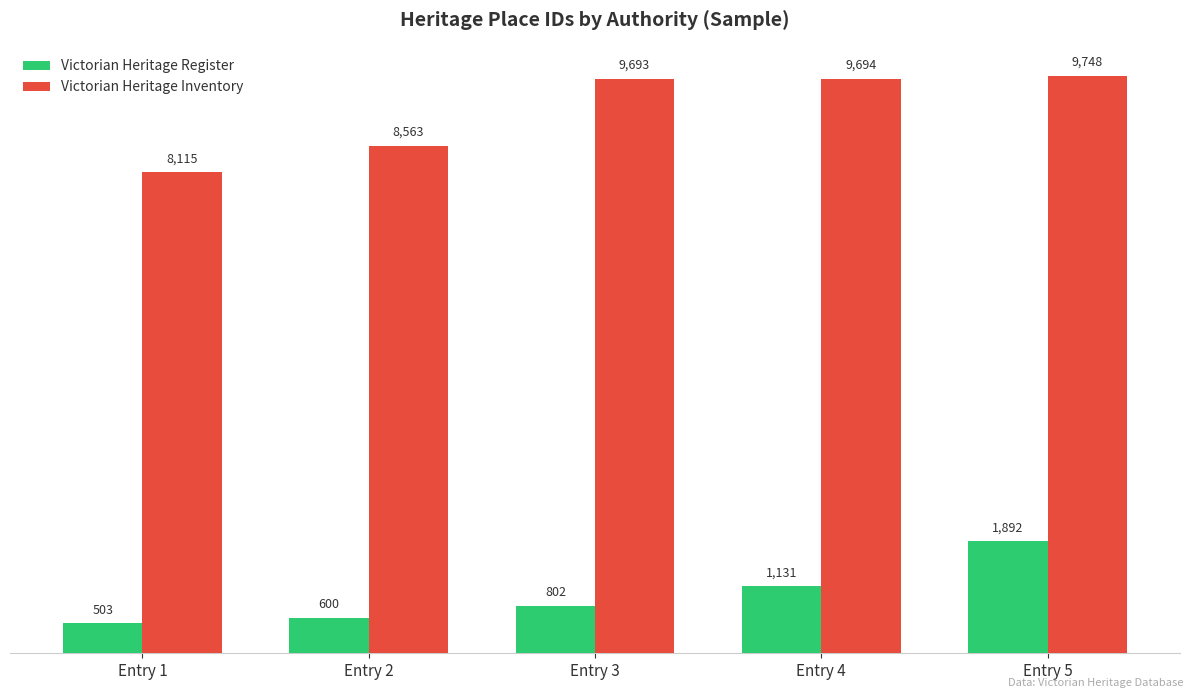

What is the difference between the highest and lowest values at Entry 1?

7612